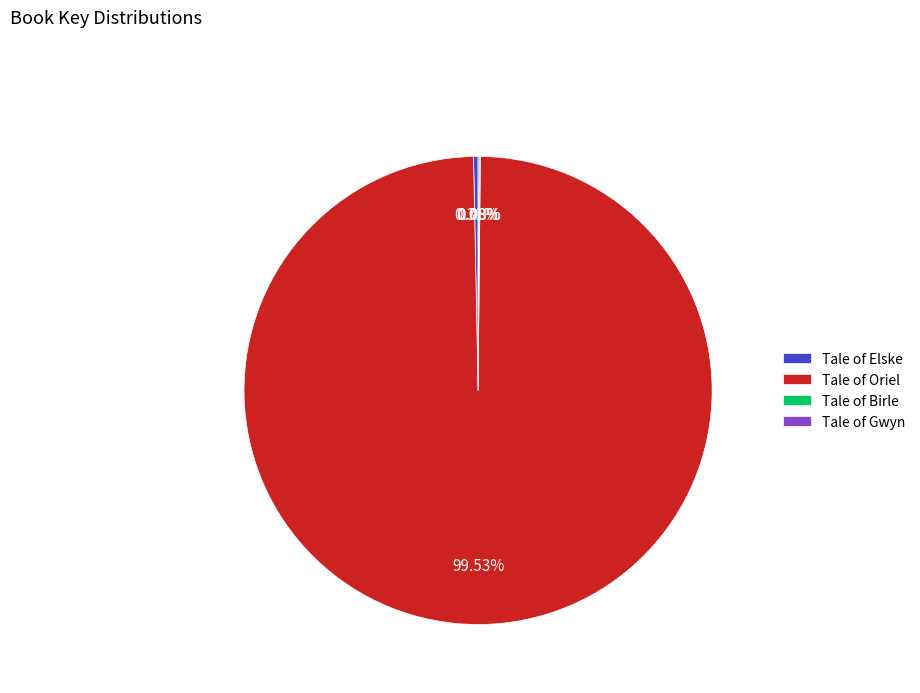

Which slice is the largest?

Tale of Oriel